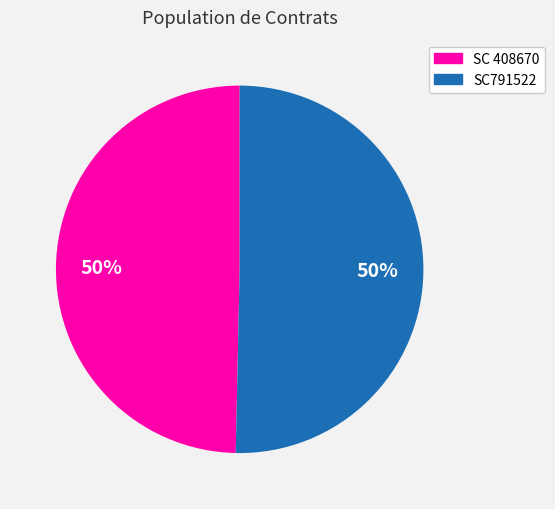

What is the ratio of the value at SC 408670 to the value at SC791522?

1.0